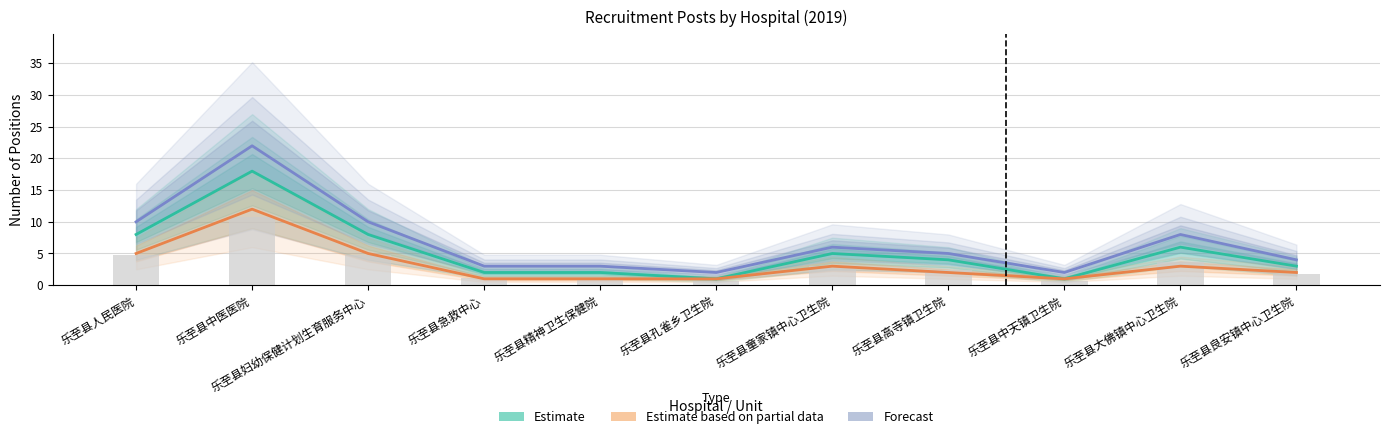

Reading left to right, transcribe all the data shown in this chart.

Estimate: 8	18	8	2	2	1	5	4	1	6	3
Estimate based on partial data: 5	12	5	1	1	1	3	2	1	3	2
Forecast: 10	22	10	3	3	2	6	5	2	8	4